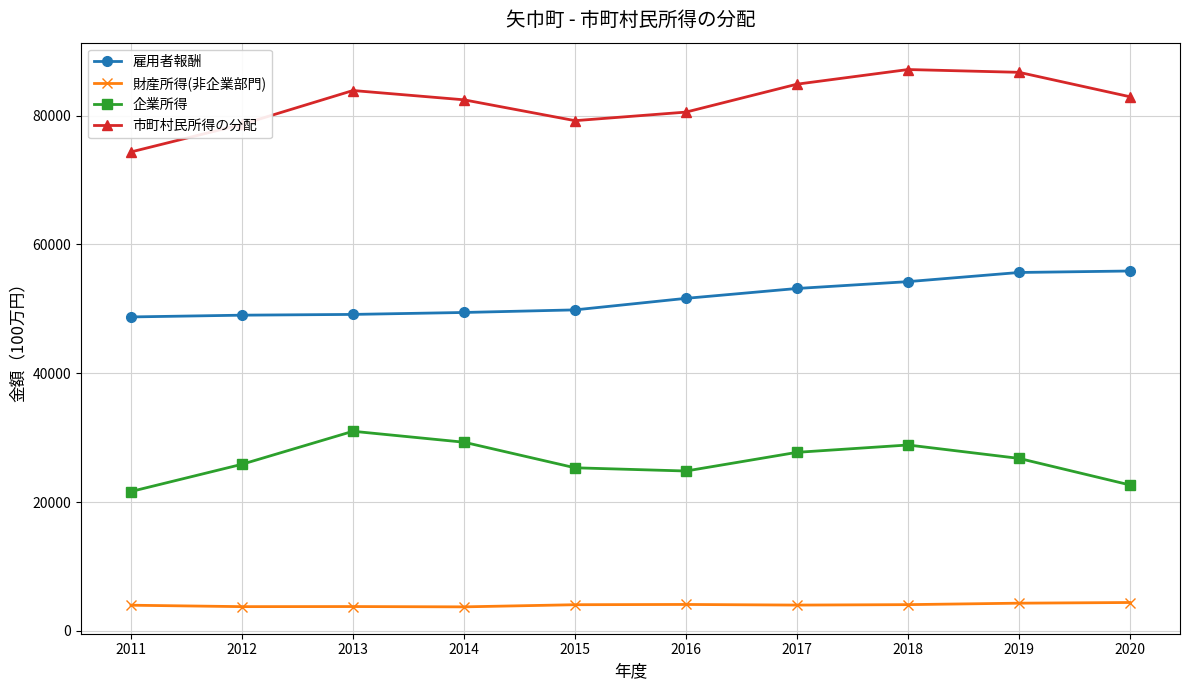

What is the difference between the second highest and minimum values in the 財産所得(非企業部門) series?

571